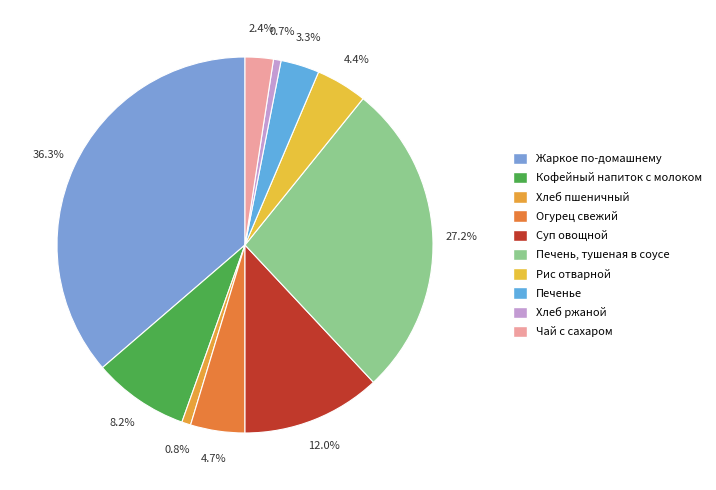

Count the number of slices in the pie.

10